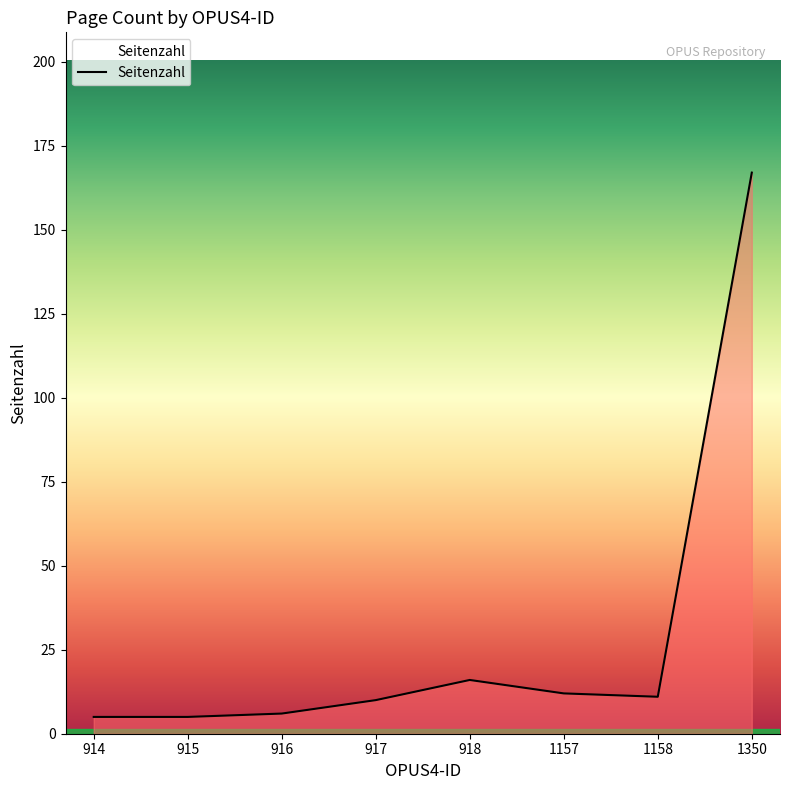

Reading left to right, extract all data points from this chart.

914=5	915=5	916=6	917=10	918=16	1157=12	1158=11	1350=167